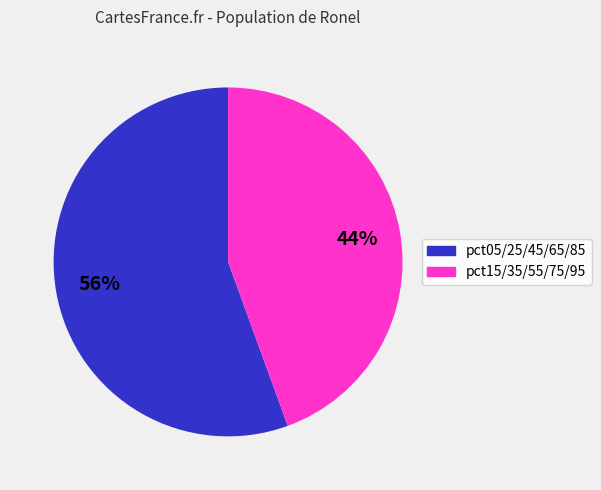

To the nearest percent, what is the average slice percentage?

50%